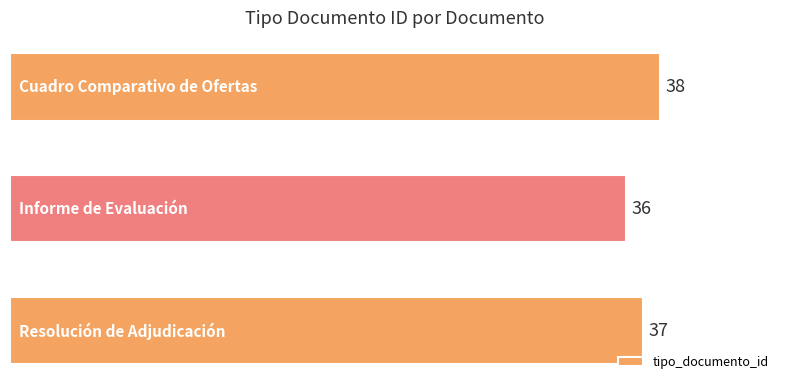

What is the value of the 2nd bar from the top?

36